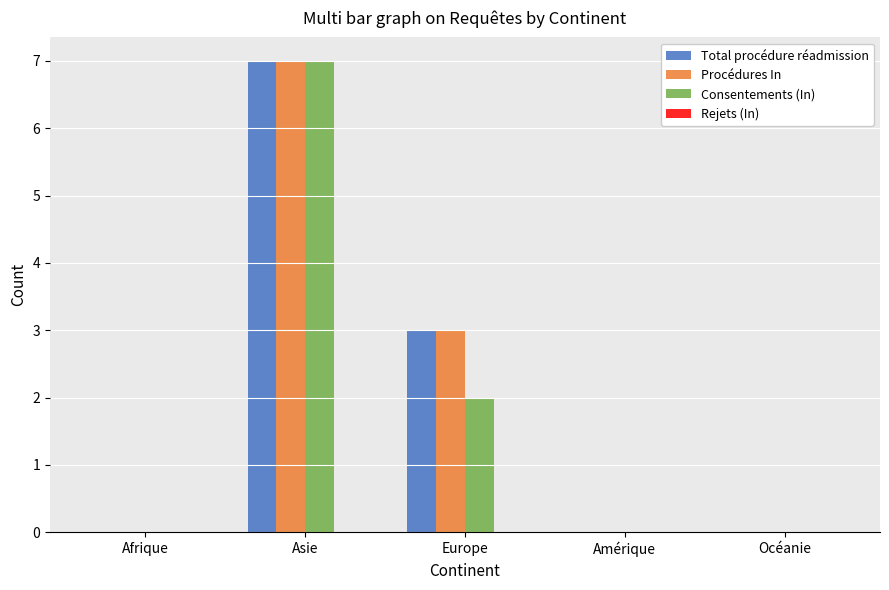

At which category does the chart reach its peak across all series?

Asie